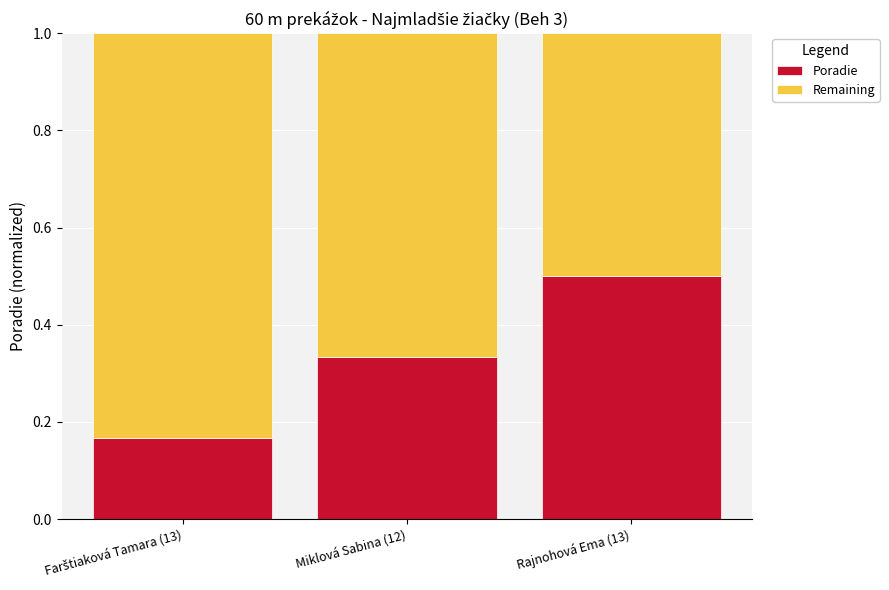

The Poradie series shows 0.5 at Rajnohová Ema (13). True or false?

True